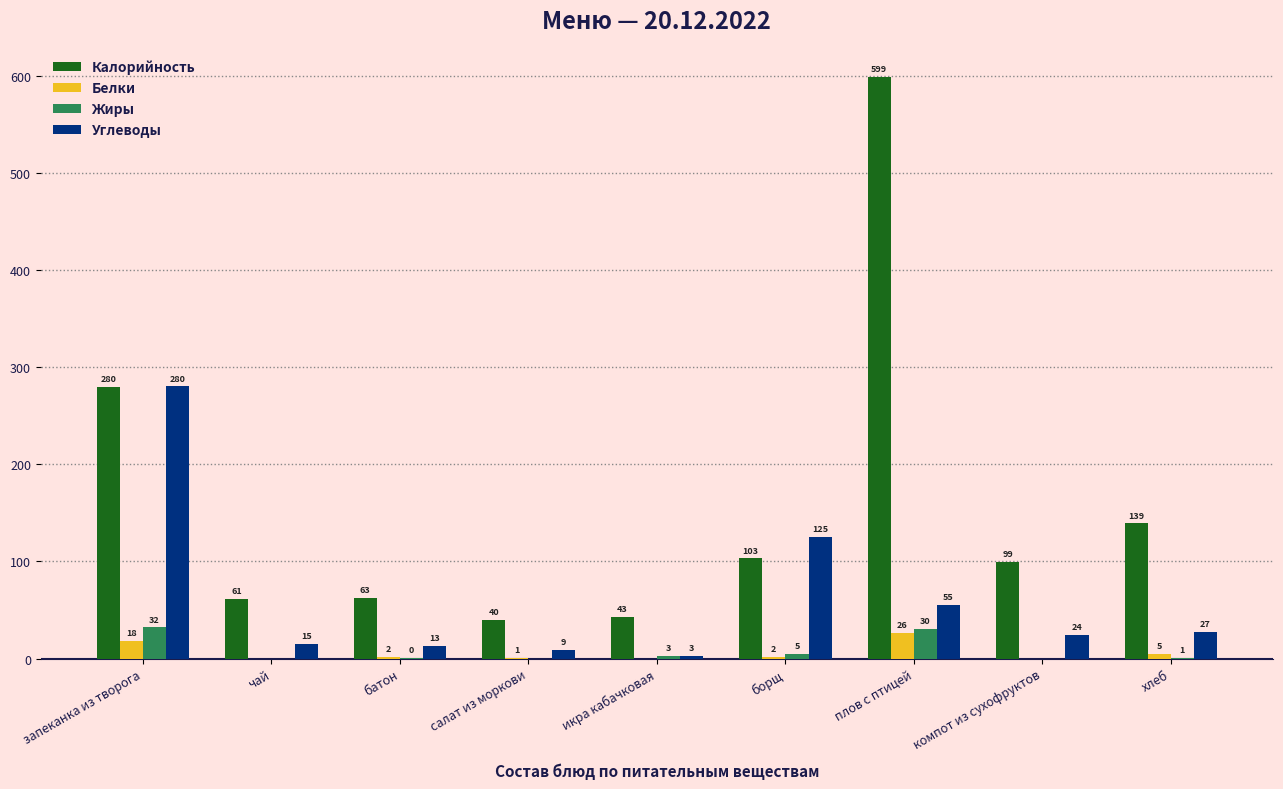

Between запеканка из творога and плов с птицей, which series saw the biggest shift?

Калорийность